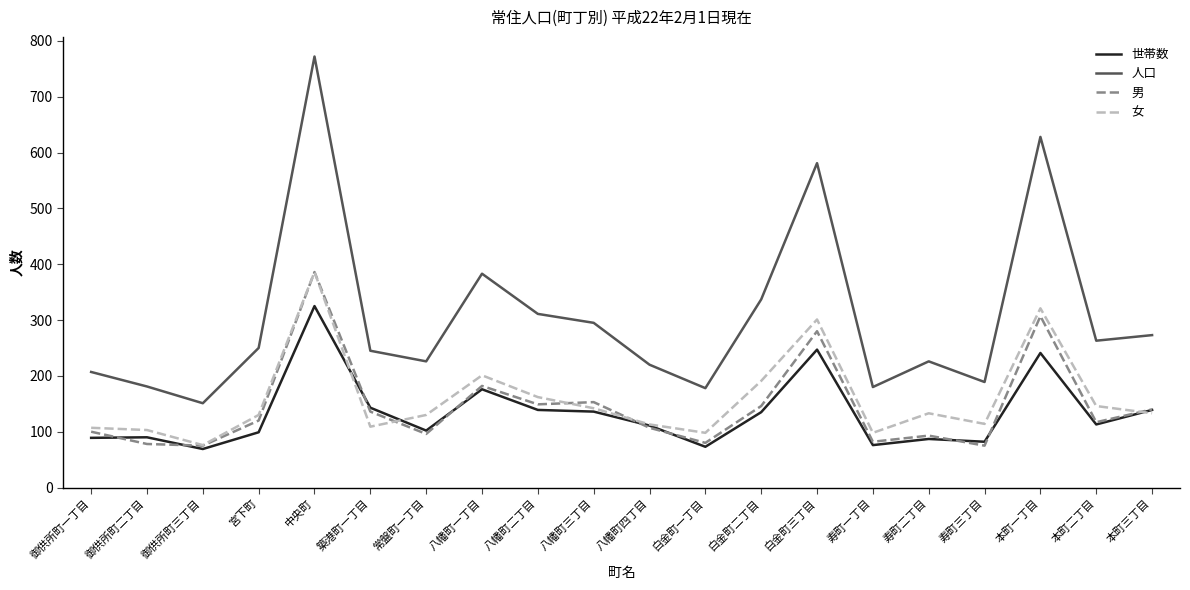

Is it true that 女 equals 166 at 寿町一丁目?

False